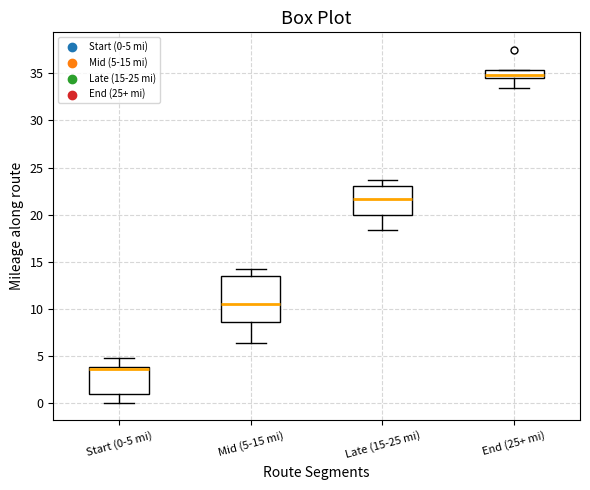

Reading left to right, read every box against the y-axis: the position of its median line, the range the box covers, and the ends of its whiskers. The values are not printed on the chart, so give them approximately, as read against the axis.

Start (0-5 mi): median 3.5, box 1.0 to 4.0, whiskers 0.0 to 4.5
Mid (5-15 mi): median 10.5, box 8.5 to 13.5, whiskers 6.5 to 14.0
Late (15-25 mi): median 21.5, box 20.0 to 23.0, whiskers 18.5 to 23.5
End (25+ mi): median 35.0, box 34.5 to 35.5, whiskers 33.5 to 35.5